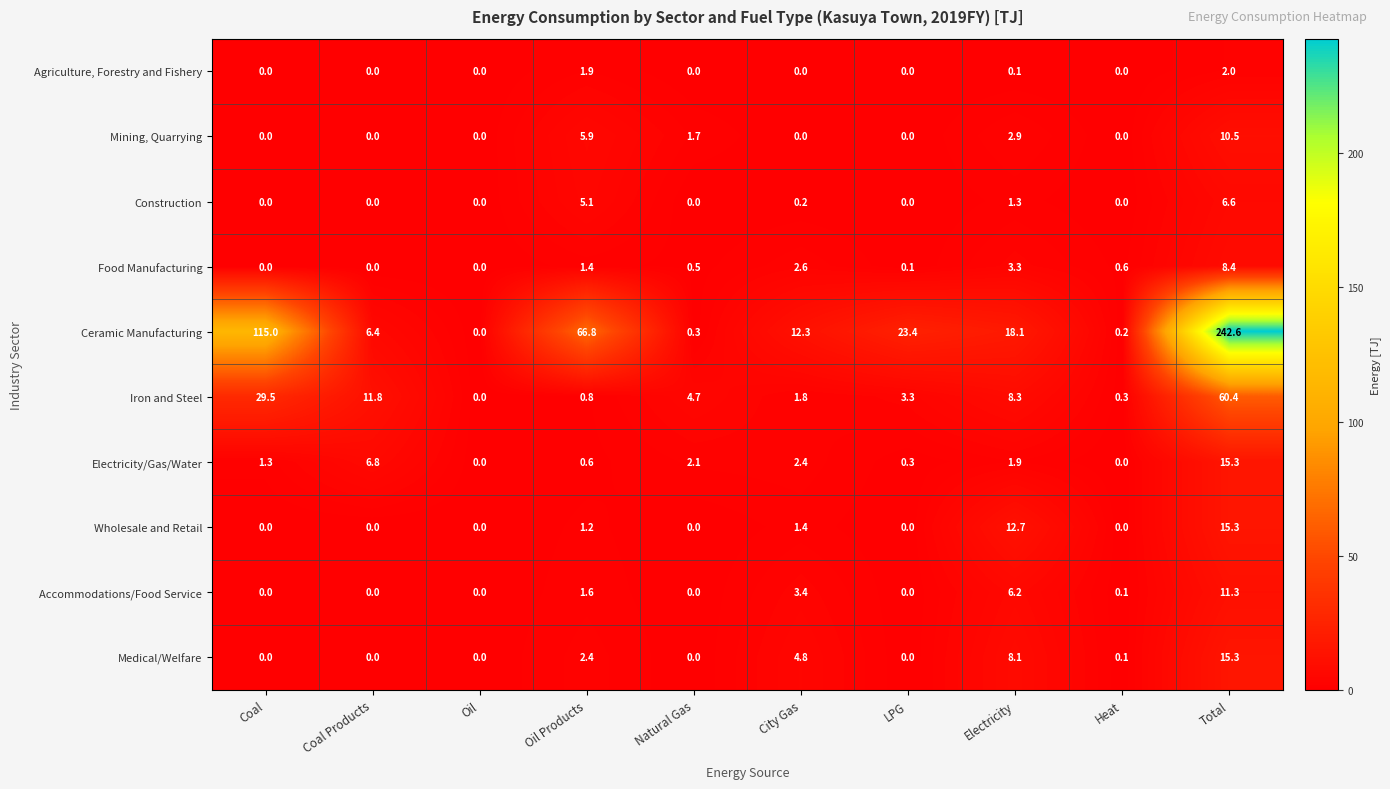

What is the average value of the Food Manufacturing series?

1.7